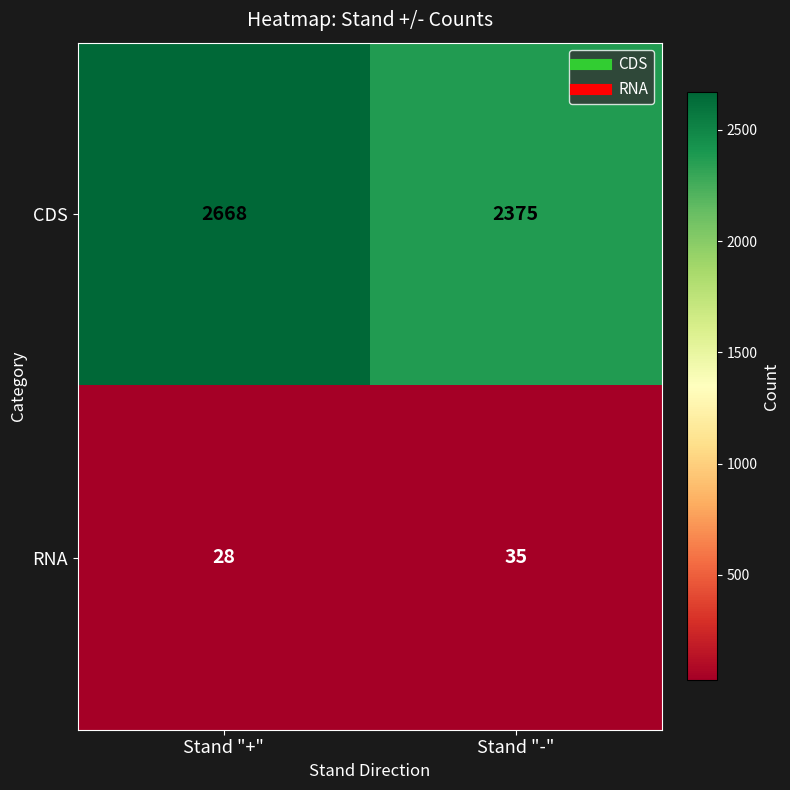

List the series in order of their overall mean, lowest first.

RNA, CDS